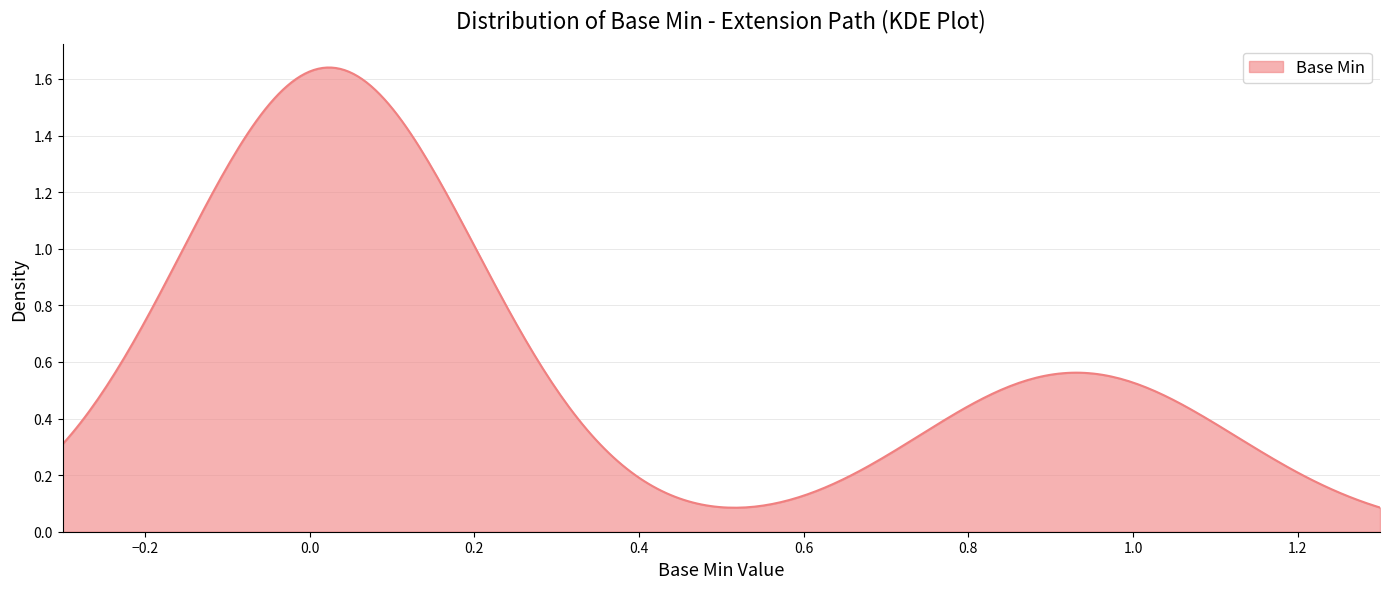

True or false: there are more than 0 points higher than both neighbors.

True